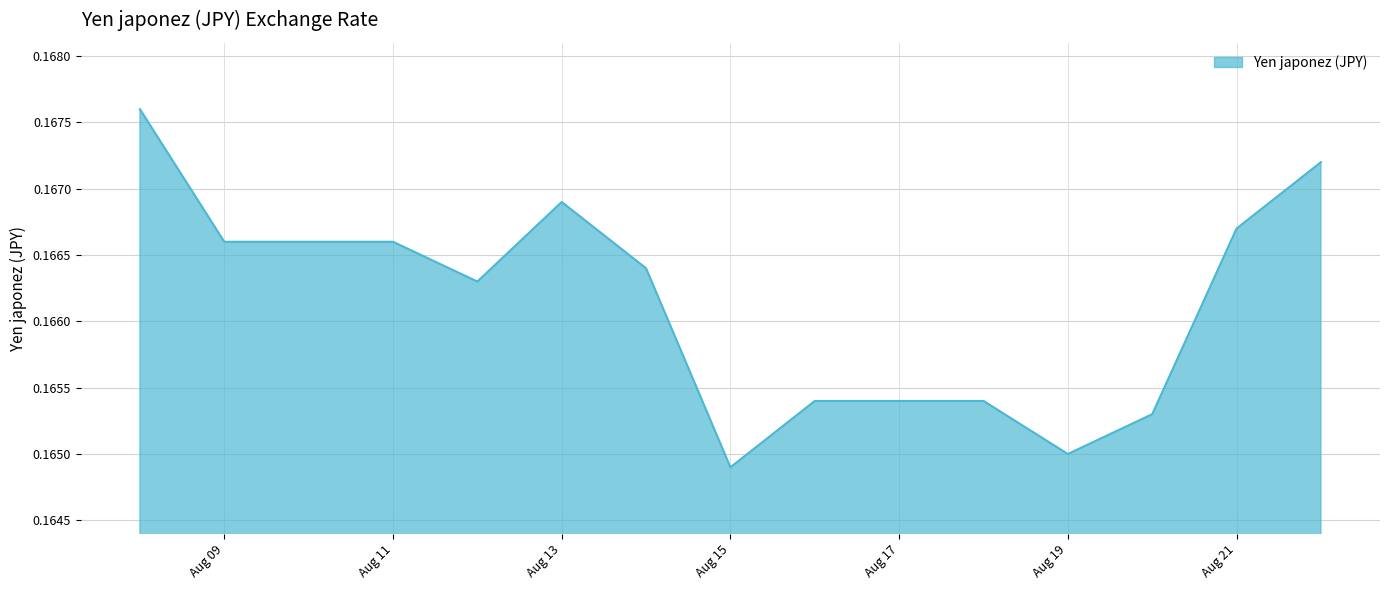

Between Aug 19 and Aug 11, which is larger?

Aug 11